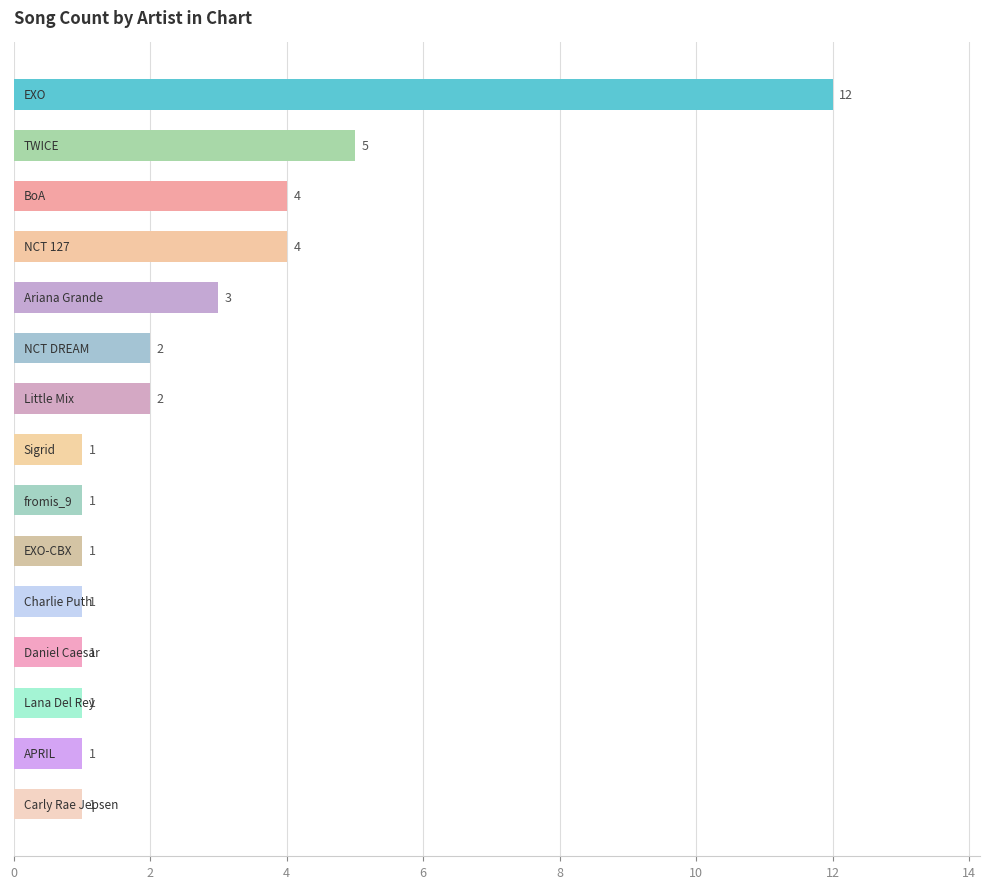

Reading bottom to top, what are all the values shown in this chart?

1	1	1	1	1	1	1	1	2	2	3	4	4	5	12